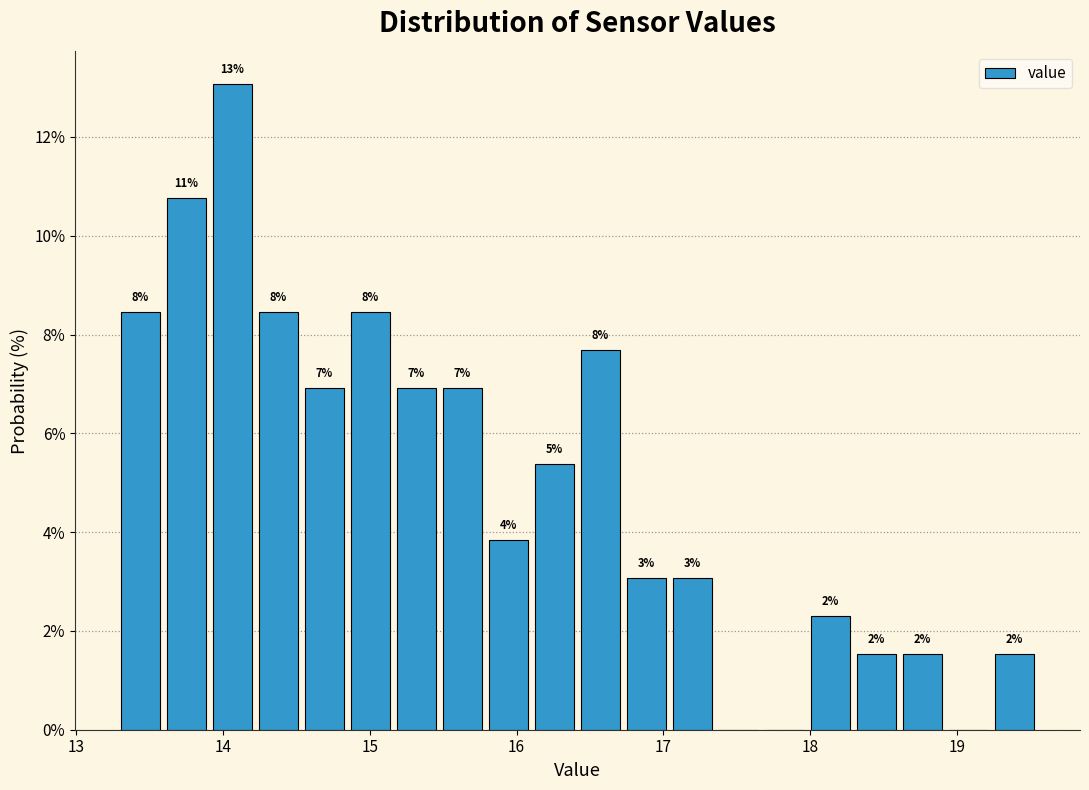

Read against the x-axis, roughly where is the centre of the tallest bar?

14.1